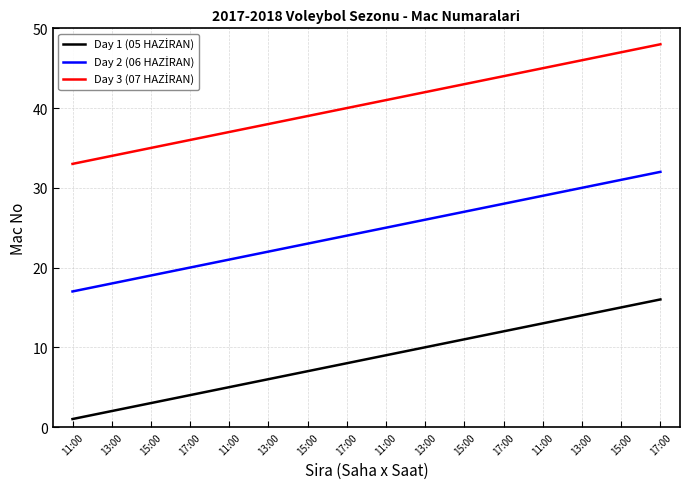

True or false: Day 3 (07 HAZİRAN) and Day 2 (06 HAZİRAN) intersect in this chart.

False